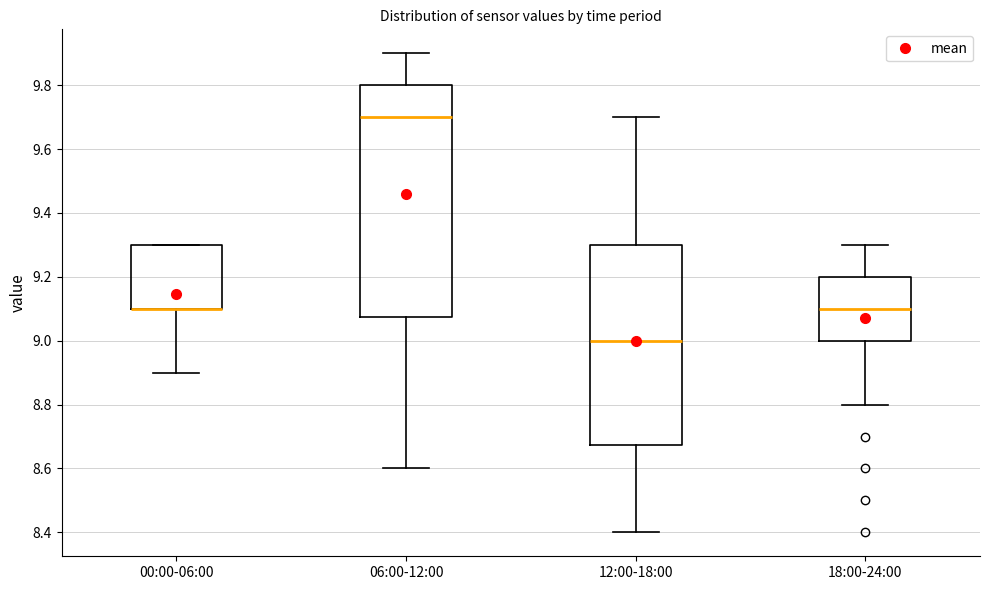

Comparing the boxes themselves (not the whiskers), which one is the tallest?

06:00-12:00